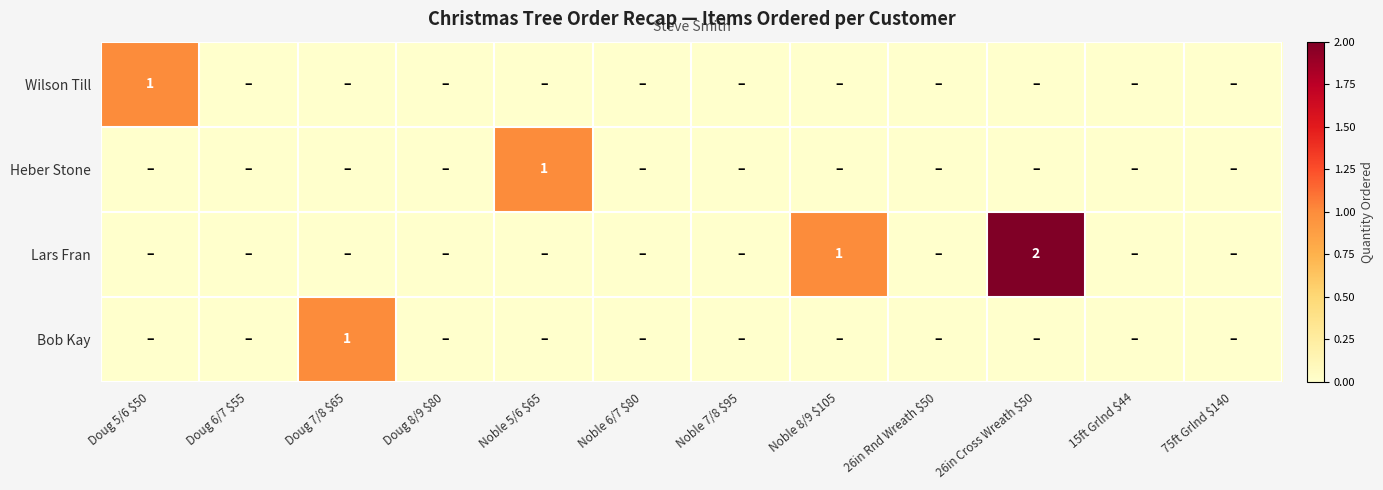

What is the sum of all Wilson Till values?

1